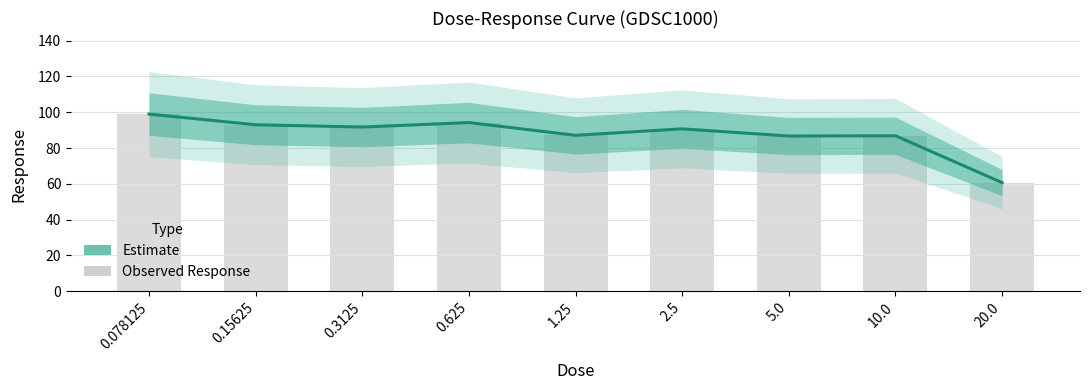

How many bars are there in total?

9